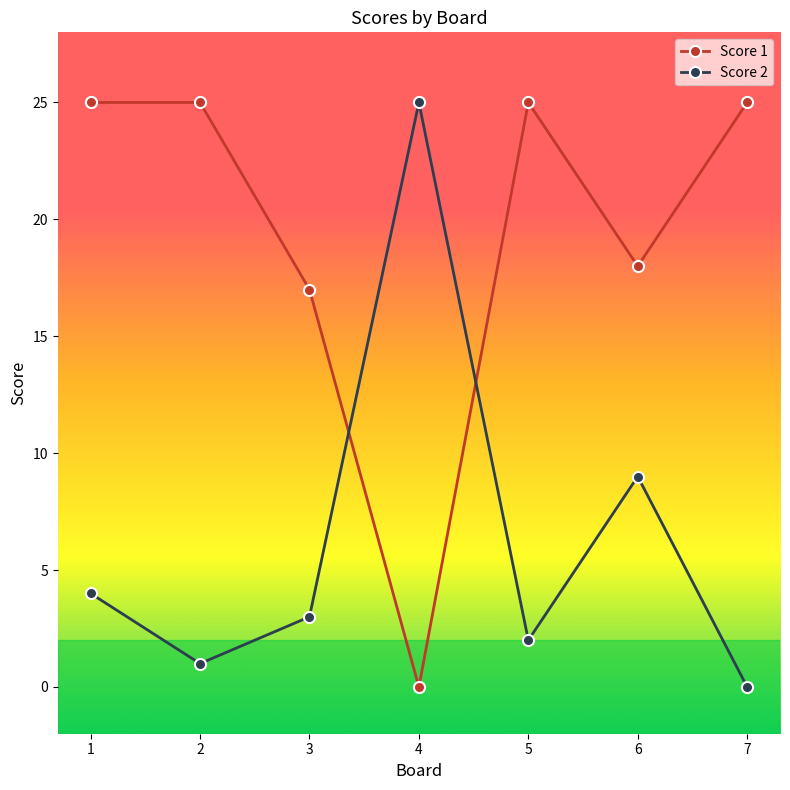

Is the value of Score 1 at 6 greater than the value of Score 2 at 4?

No